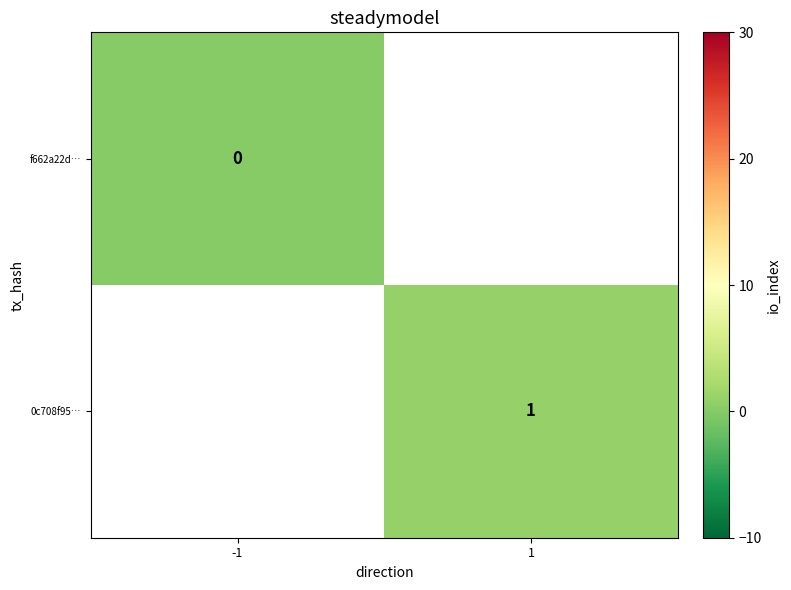

True or false: 0c708f95… has a value of 2 at 1.

False